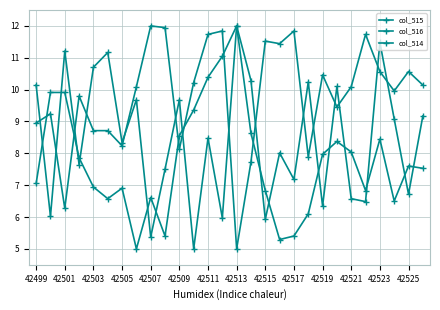

At which label is col_516 closest to 8?

17